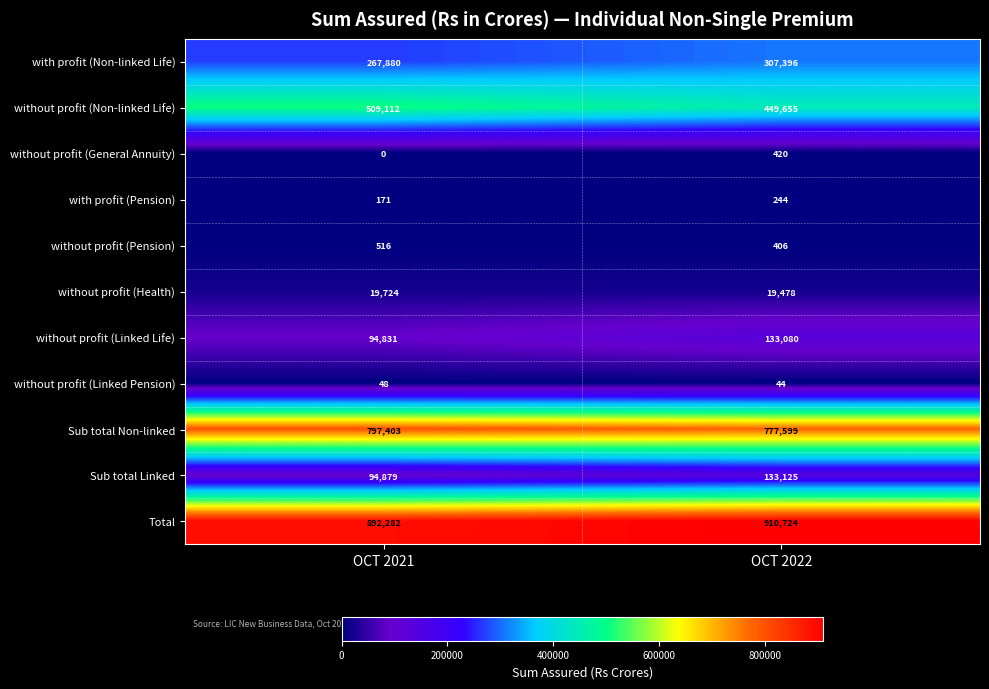

Reading right to left, transcribe all the data shown in this chart.

with profit (Non-linked Life): OCT 2022=307396	OCT 2021=267880
without profit (Non-linked Life): OCT 2022=449655	OCT 2021=509112
without profit (General Annuity): OCT 2022=420	OCT 2021=0
with profit (Pension): OCT 2022=244	OCT 2021=171
without profit (Pension): OCT 2022=406	OCT 2021=516
without profit (Health): OCT 2022=19478	OCT 2021=19724
without profit (Linked Life): OCT 2022=133080	OCT 2021=94831
without profit (Linked Pension): OCT 2022=44	OCT 2021=48
Sub total Non-linked: OCT 2022=777599	OCT 2021=797403
Sub total Linked: OCT 2022=133125	OCT 2021=94879
Total: OCT 2022=910724	OCT 2021=892282